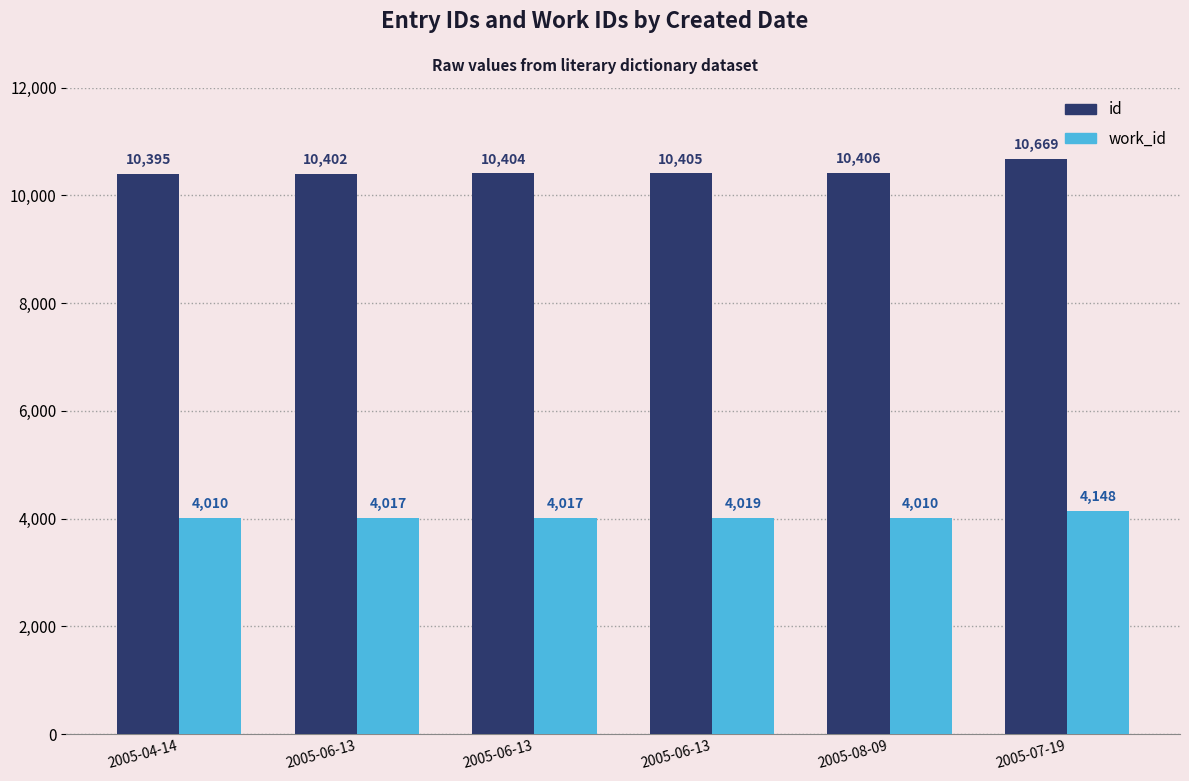

What is the sum of the id values at 2005-06-13 and 2005-08-09?

20811